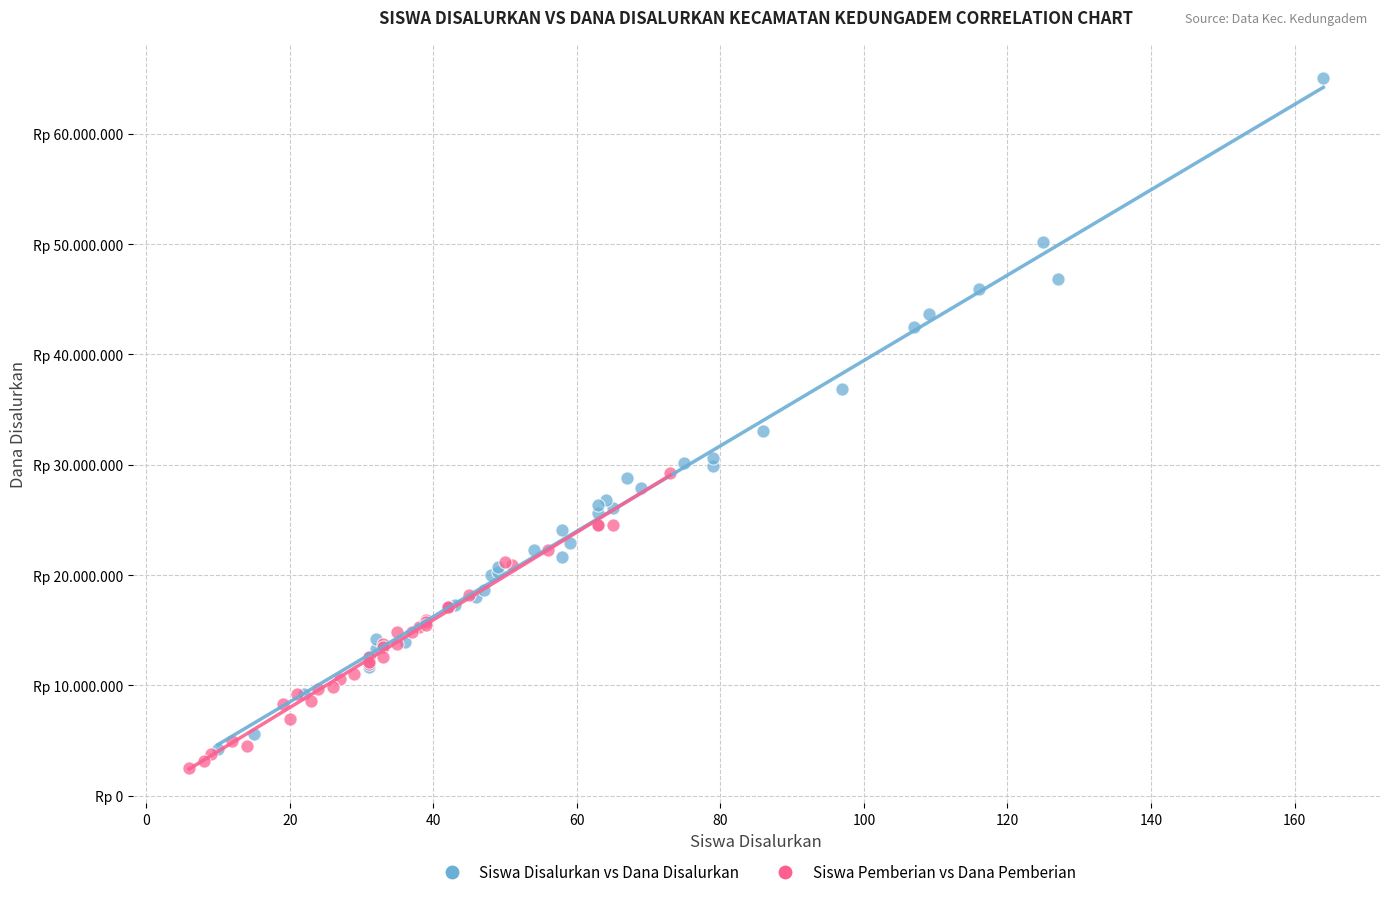

What are all the series names shown in the legend?

Siswa Disalurkan vs Dana Disalurkan, Siswa Pemberian vs Dana Pemberian